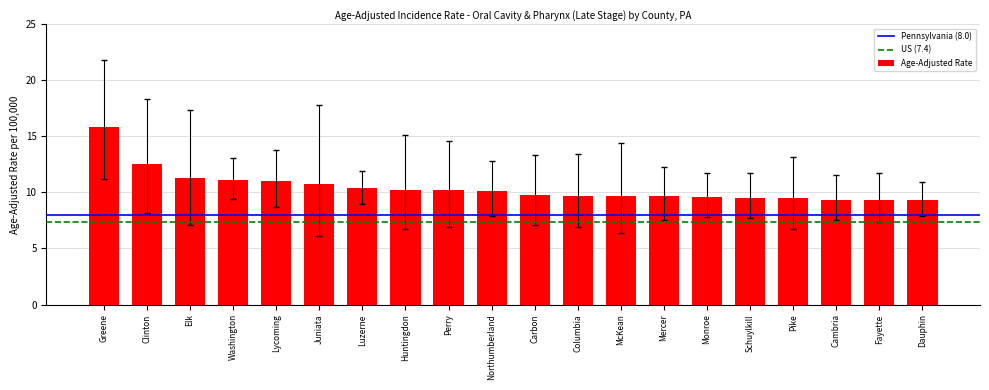

How many categories are shown in the chart?

20